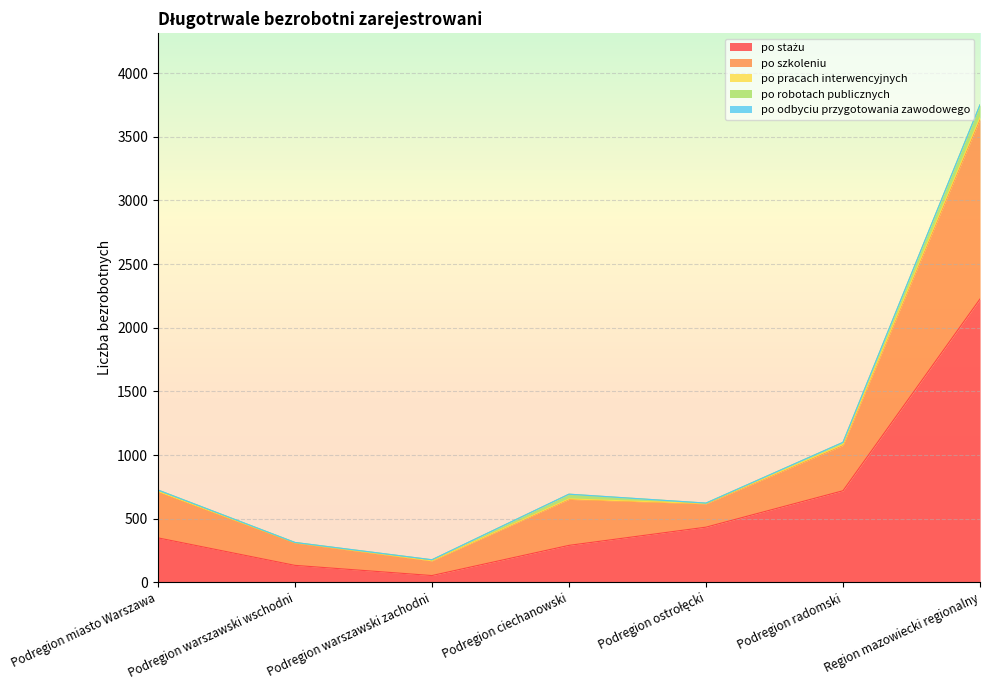

How many interior local valleys does the po szkoleniu series have?

2